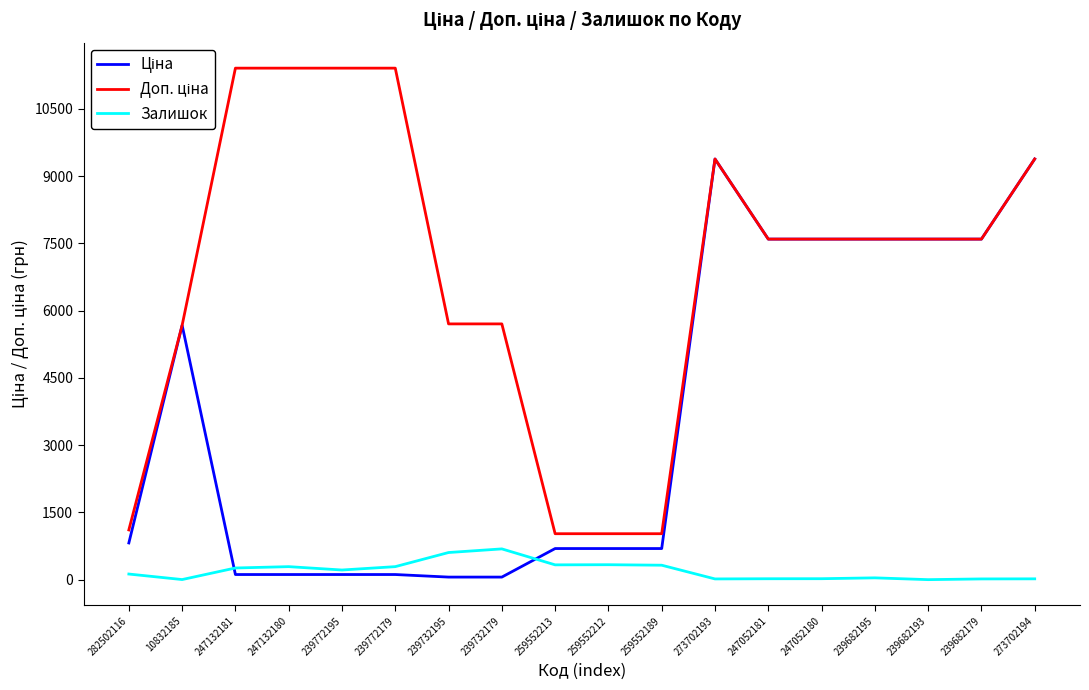

The value of Залишок at 247132180 is 290.0. True or false?

True